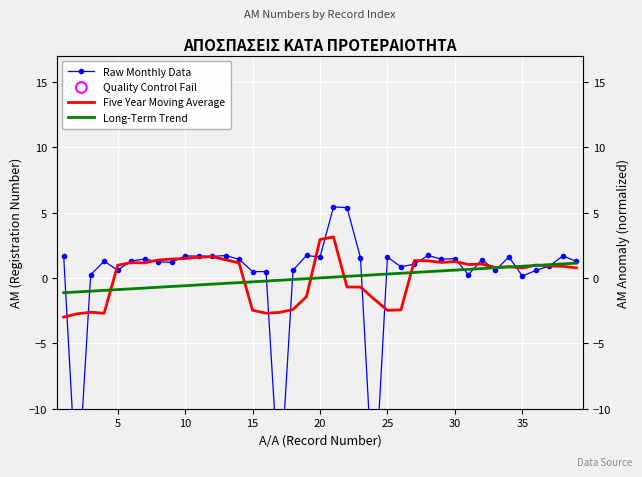

Which has a higher value, 11 or 5?

11